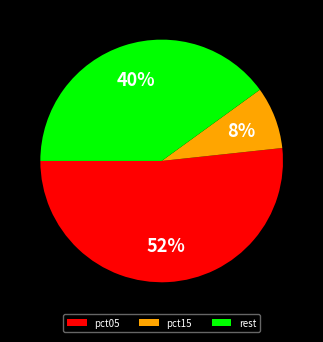

Approximately how many times larger is the value at pct05 compared to rest?

1.3